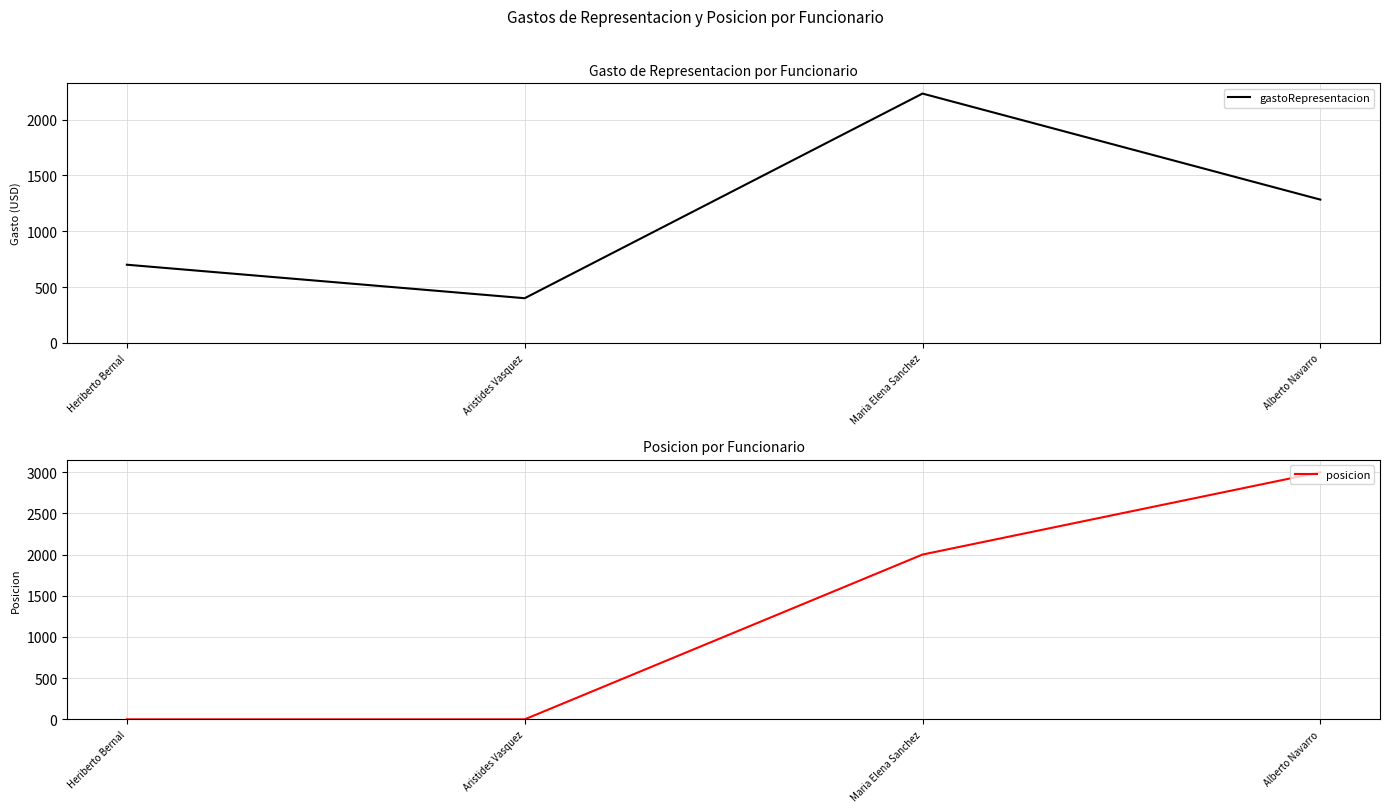

Which has a higher value, Aristides Vasquez or Heriberto Bernal?

Heriberto Bernal